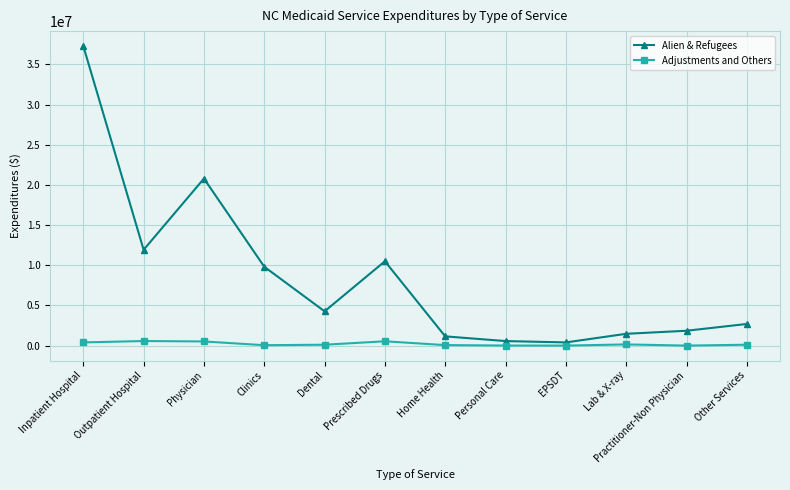

How many values in the Adjustments and Others series are below 108668?

6